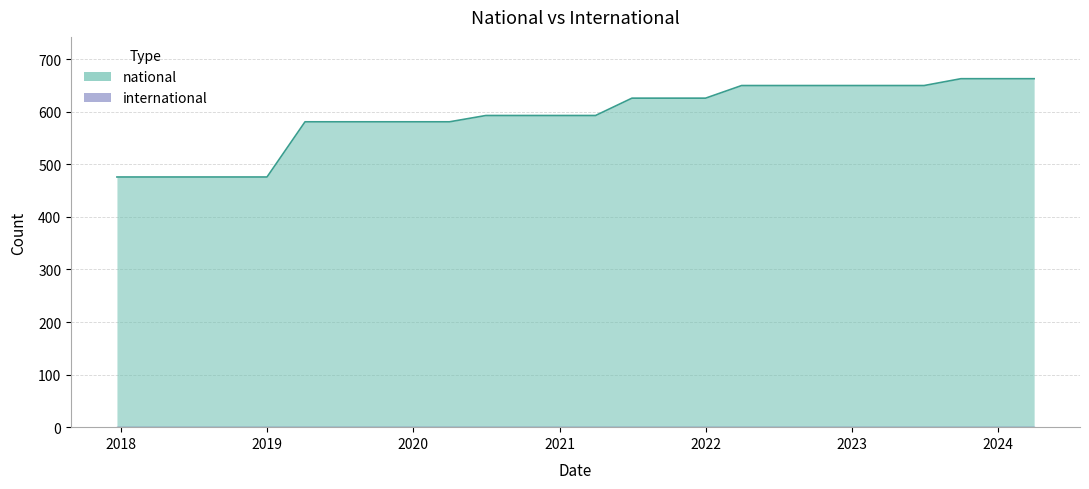

What is the smallest value displayed?

476